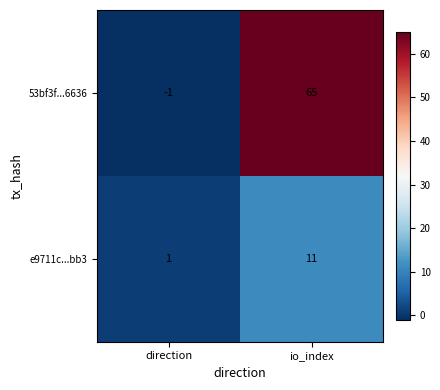

What is the average value of the e9711c...bb3 series?

6